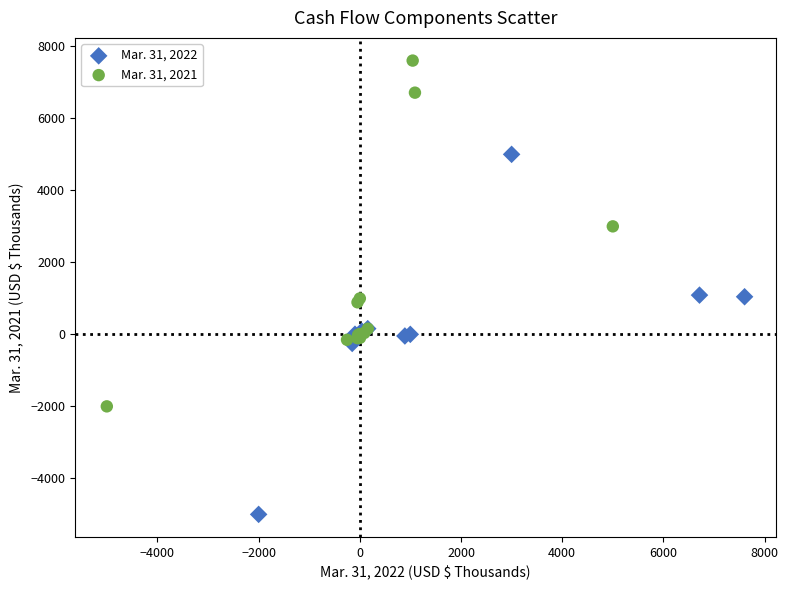

Which series contains the highest Y value?

Mar. 31, 2021